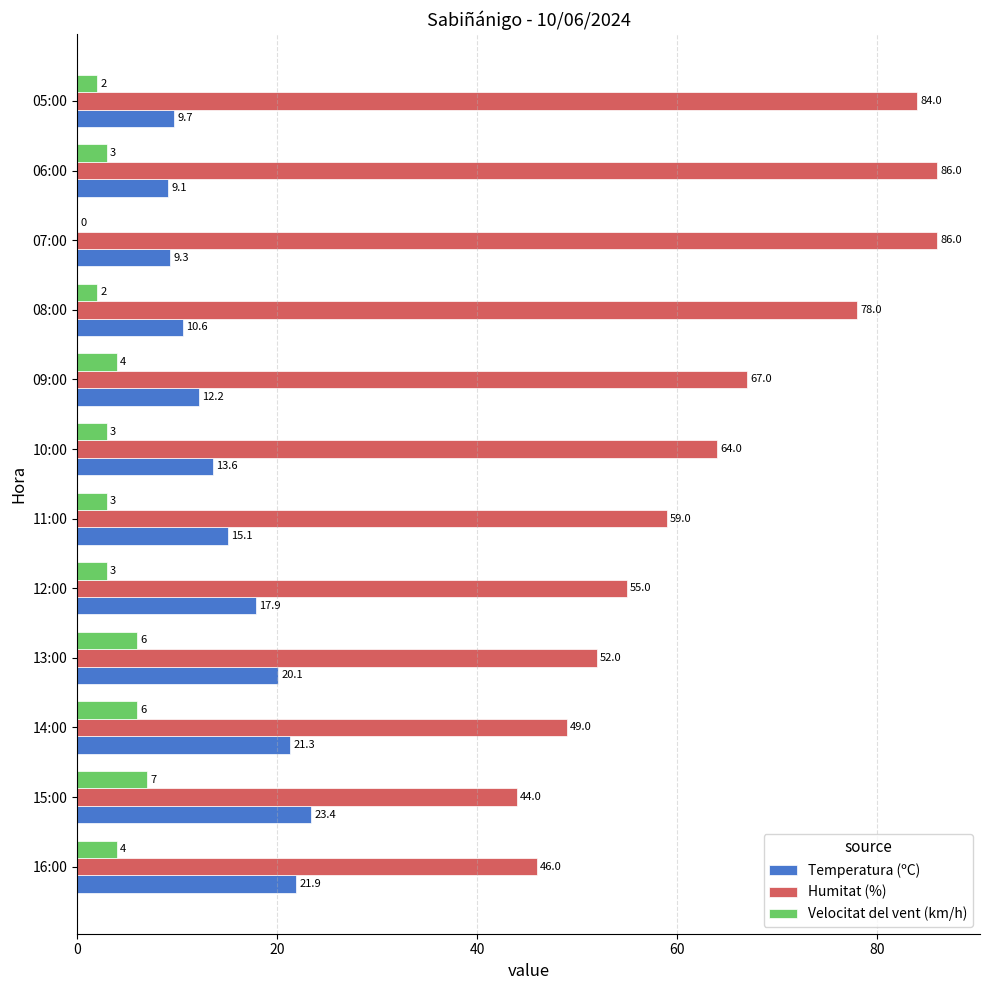

What is the maximum value shown in the chart?

86.0